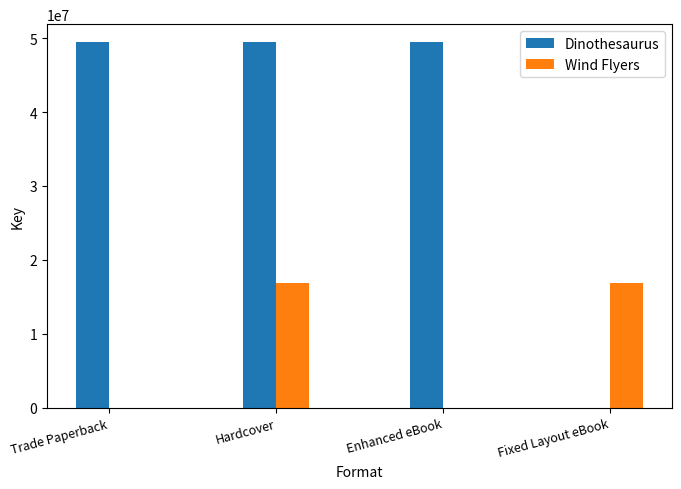

What is the highest value of the Dinothesaurus series?

49418624